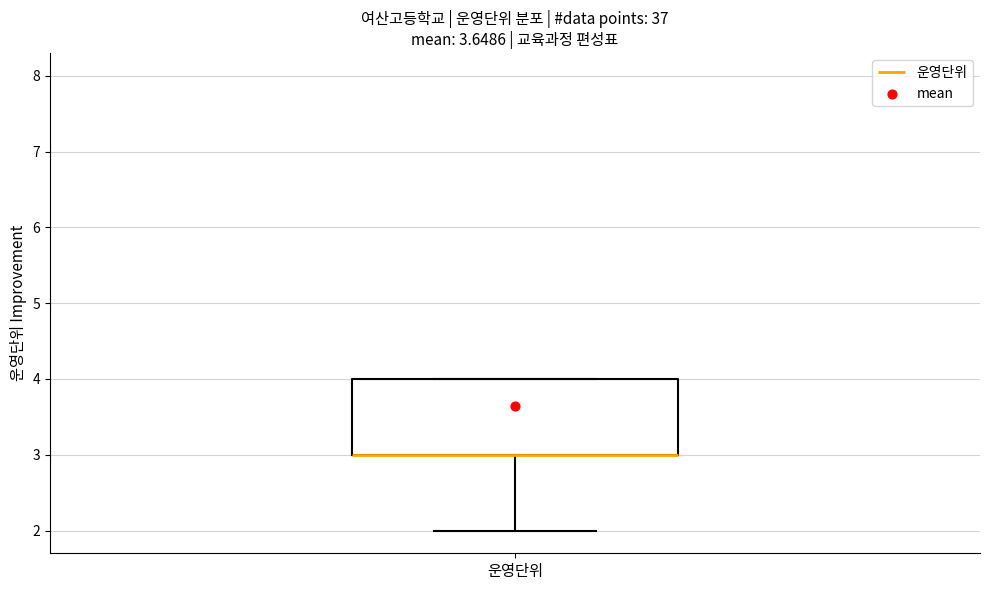

Transcribe this box plot: give where the median line is, the range the box spans, and where the two whiskers end, as read against the y-axis. The values are not printed on the chart, so give them approximately, as read against the axis.

median 3 (drawn on the box's lower edge), box 3 to 4, whiskers 2 to 4